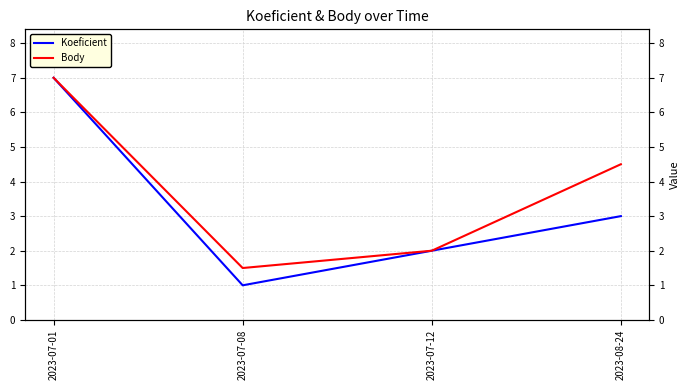

Between 2023-07-01 and 2023-07-12, which series saw the biggest shift?

Koeficient